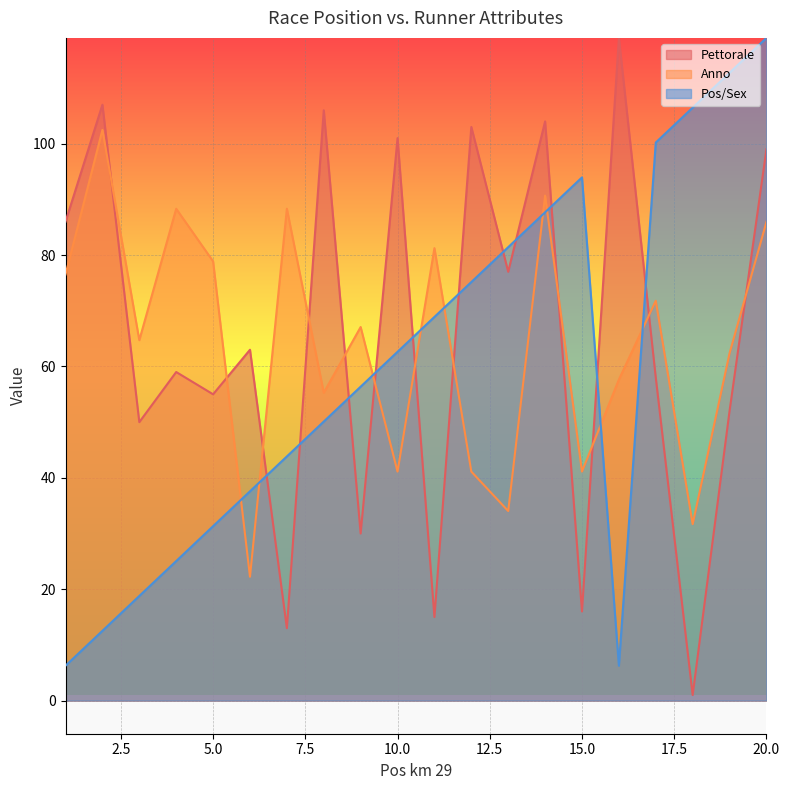

In Pos/Sex, how many points are higher than both neighbors (excluding endpoints)?

1